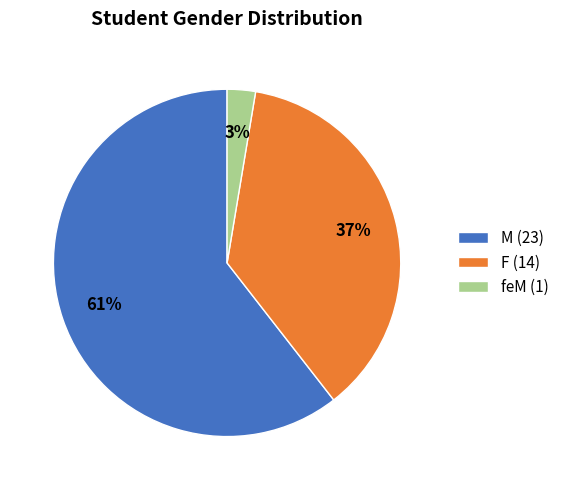

Which slice represents more than half of the pie?

M